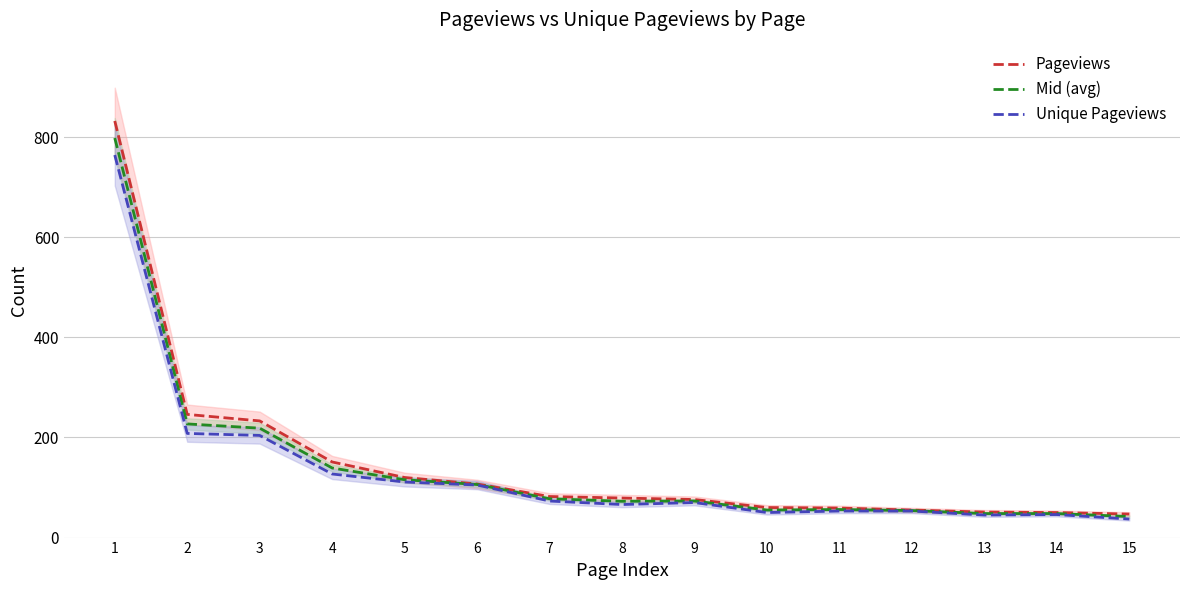

What is the difference between the second highest and second lowest values in the Unique Pageviews series?

163.0